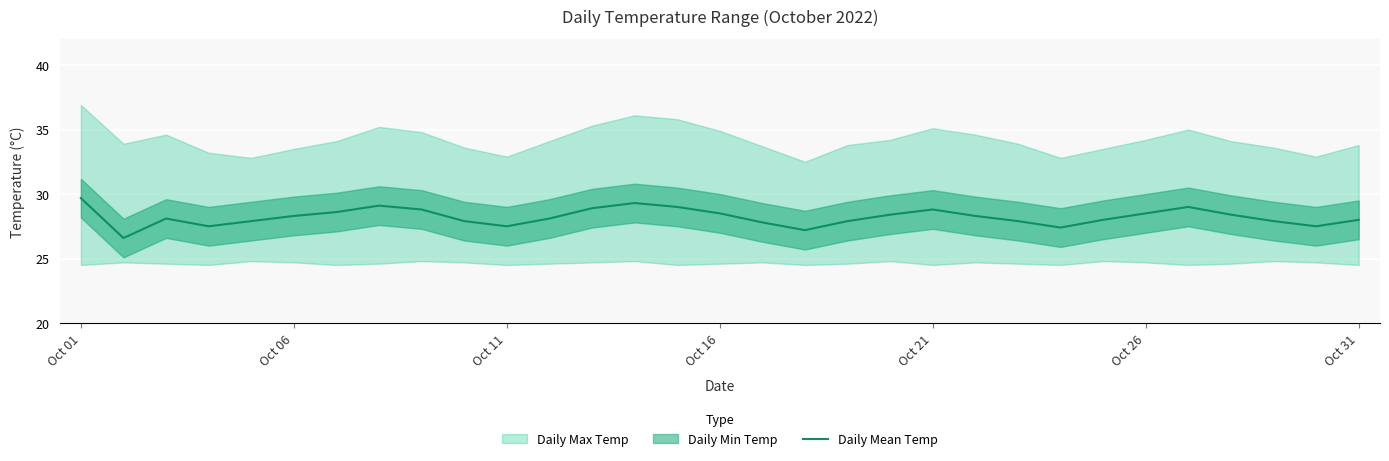

What is the difference between the values at 25 and 26?

0.5